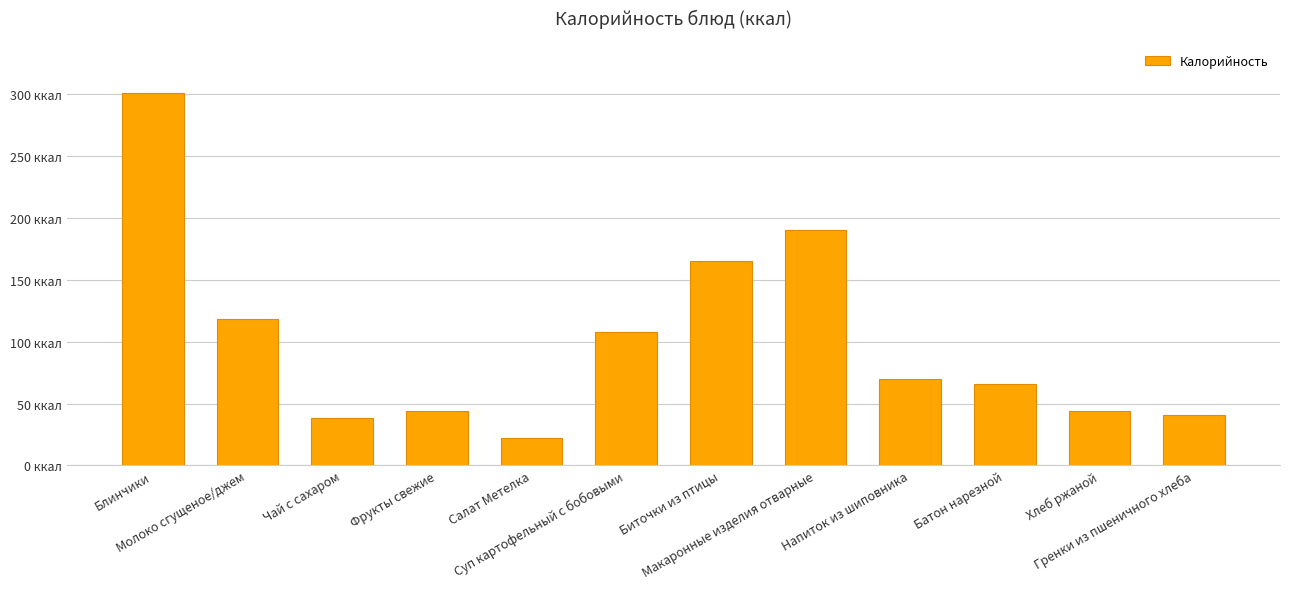

What is the value of the 7th bar from the left?

165